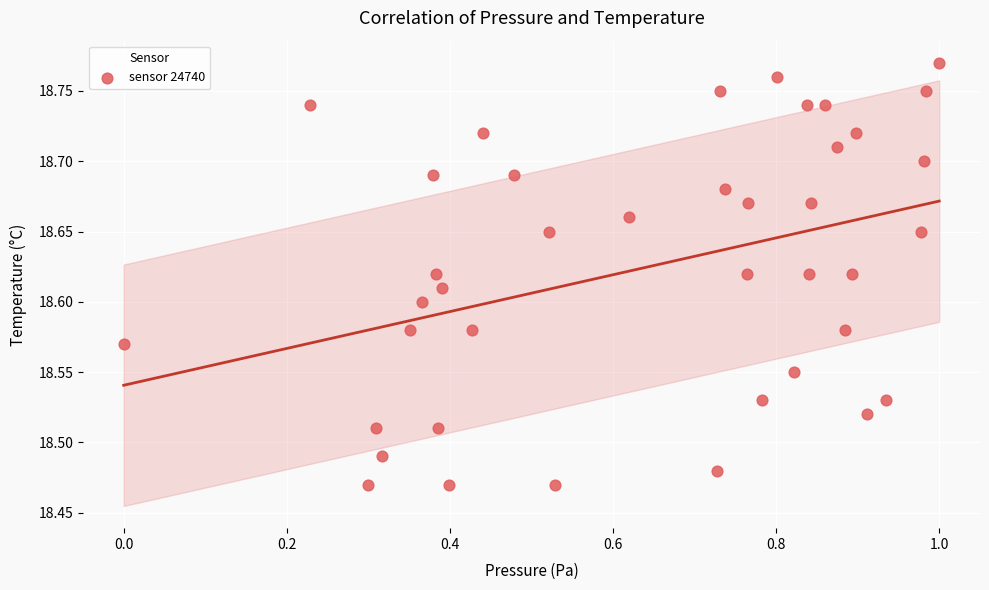

What is the range of Y values (max minus min)?

0.3